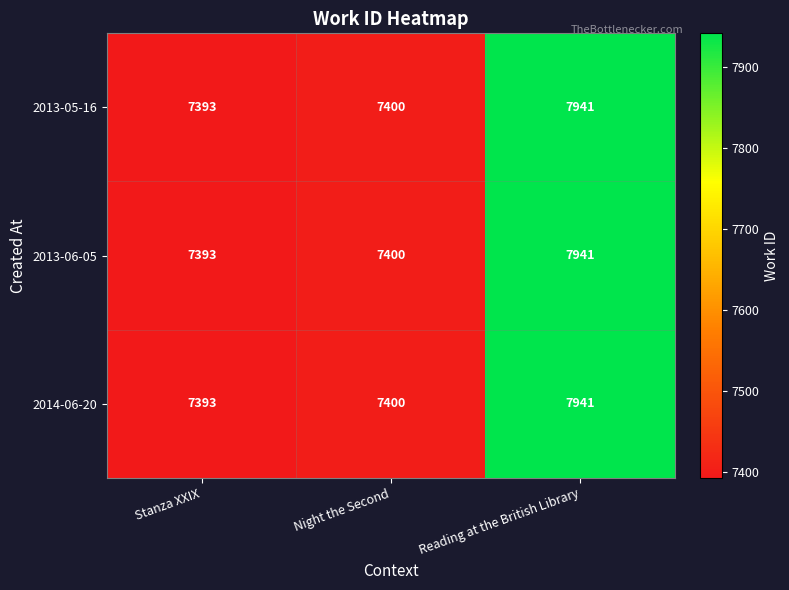

At which label does 2014-06-20 reach its minimum?

Stanza XXIX